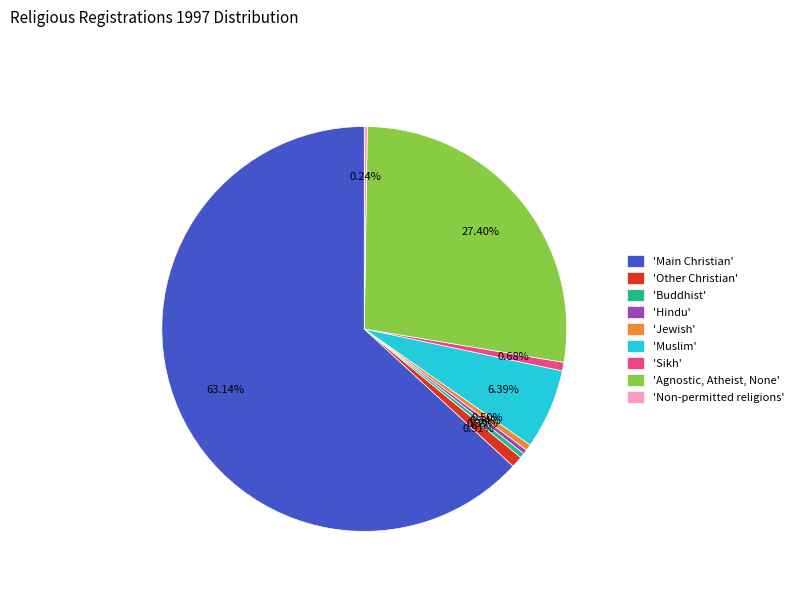

Does any single category account for the majority?

Yes